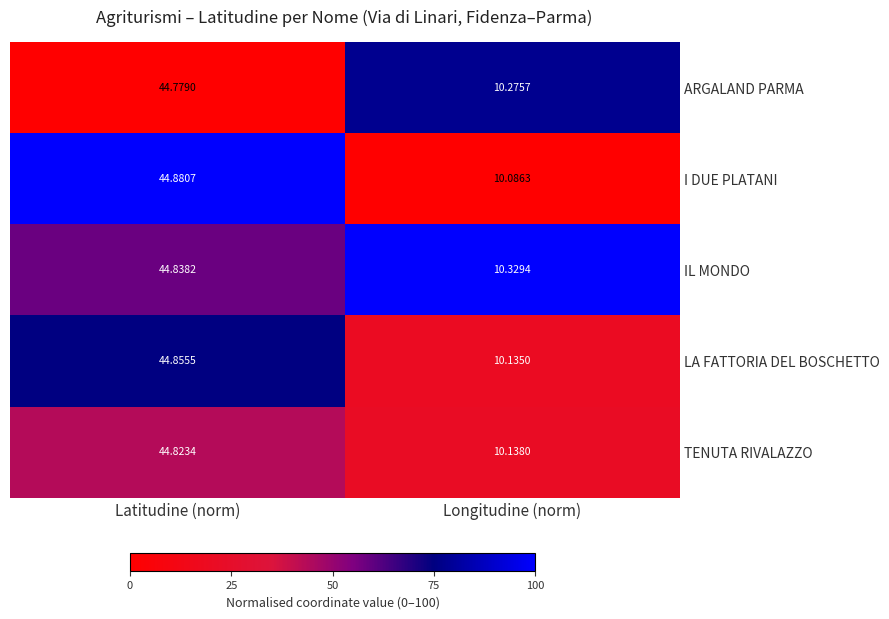

Which category has the highest value across all series?

Latitudine (norm)